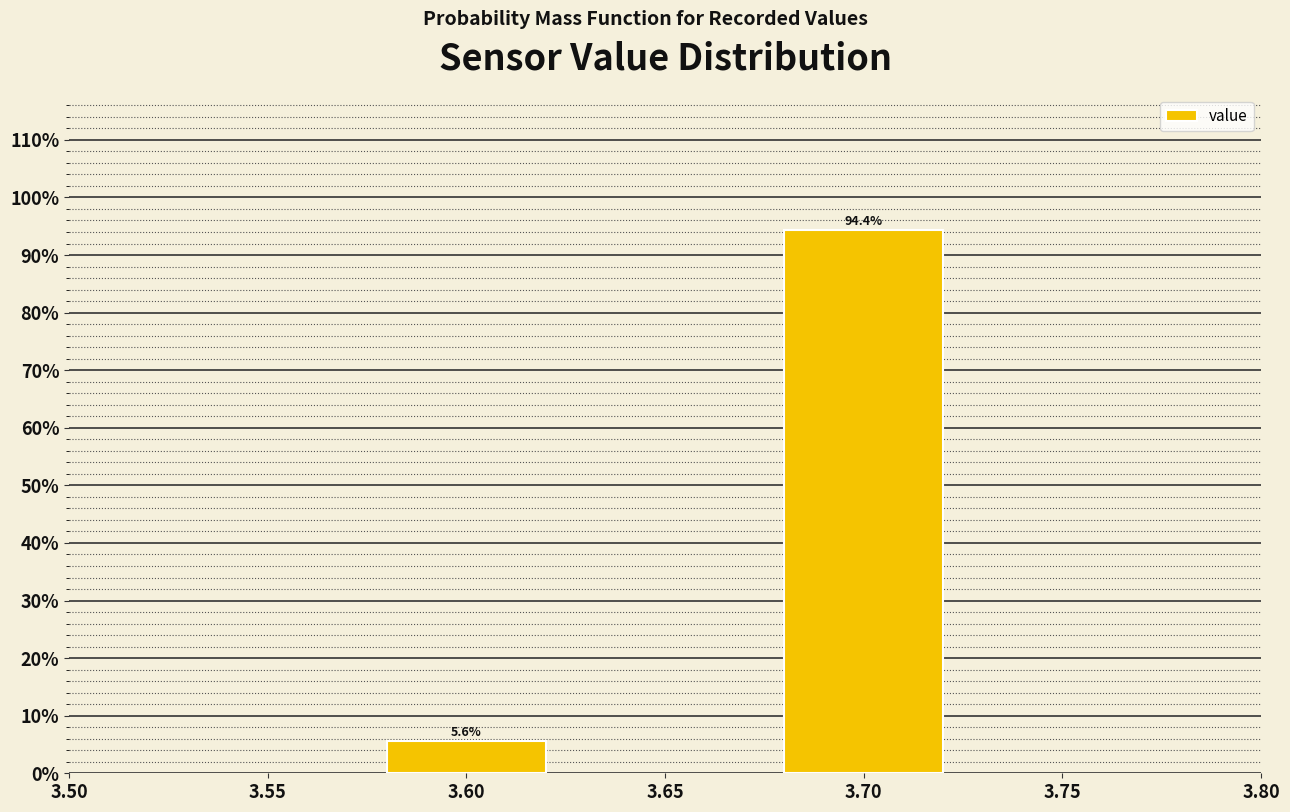

Reading right to left, transcribe all the data shown in this chart.

3.70=94.4	3.60=5.6